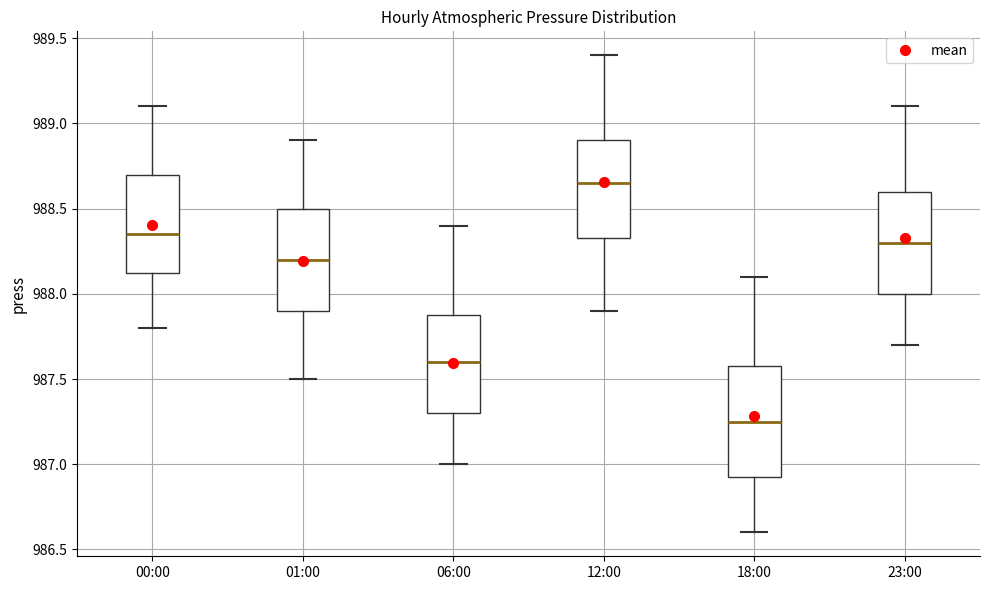

Reading left to right, read every box against the y-axis: the position of its median line, the range the box covers, and the ends of its whiskers. The values are not printed on the chart, so give them approximately, as read against the axis.

00:00: median 988.35, box 988.15 to 988.70, whiskers 987.80 to 989.10
01:00: median 988.20, box 987.90 to 988.50, whiskers 987.50 to 988.90
06:00: median 987.60, box 987.30 to 987.90, whiskers 987.00 to 988.40
12:00: median 988.65, box 988.35 to 988.90, whiskers 987.90 to 989.40
18:00: median 987.25, box 986.95 to 987.60, whiskers 986.60 to 988.10
23:00: median 988.30, box 988.00 to 988.60, whiskers 987.70 to 989.10